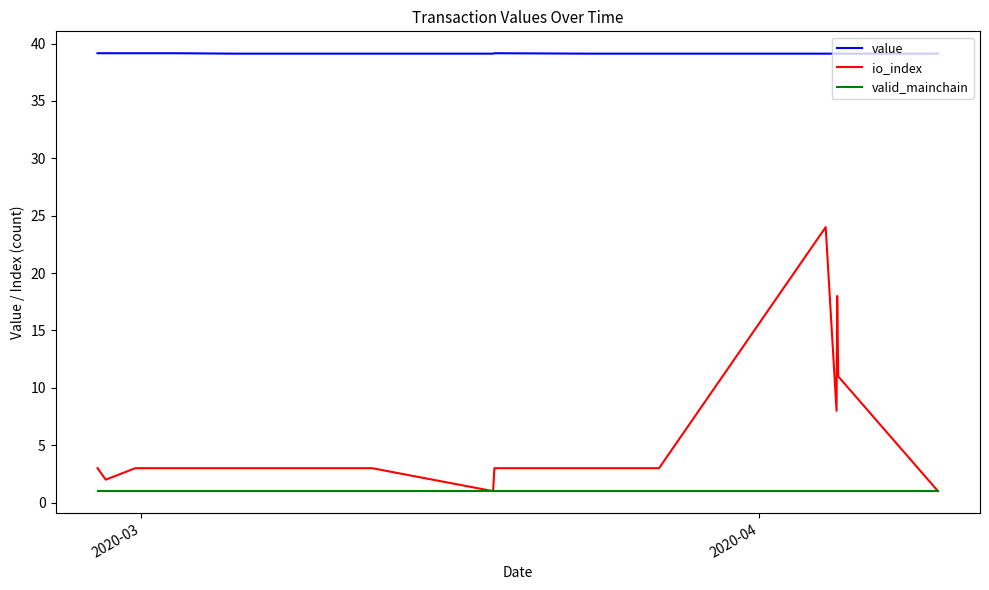

True or false: value and io_index cross at least once.

False